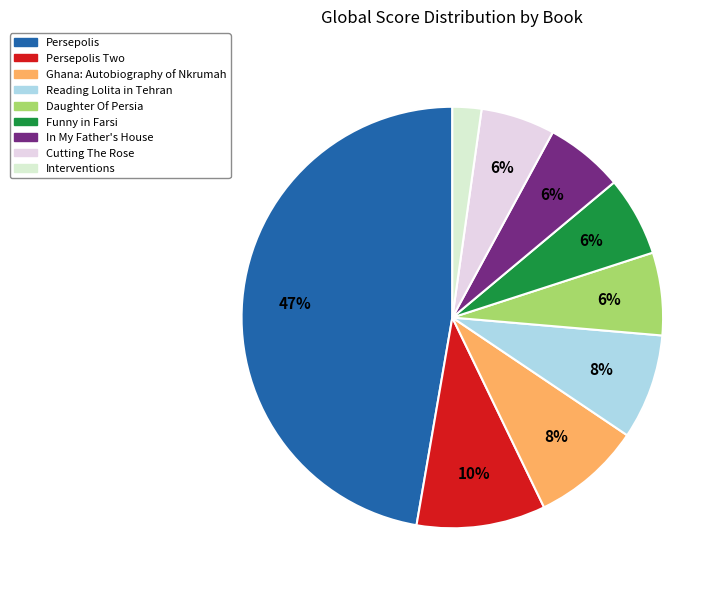

Is there a majority slice in this chart?

No